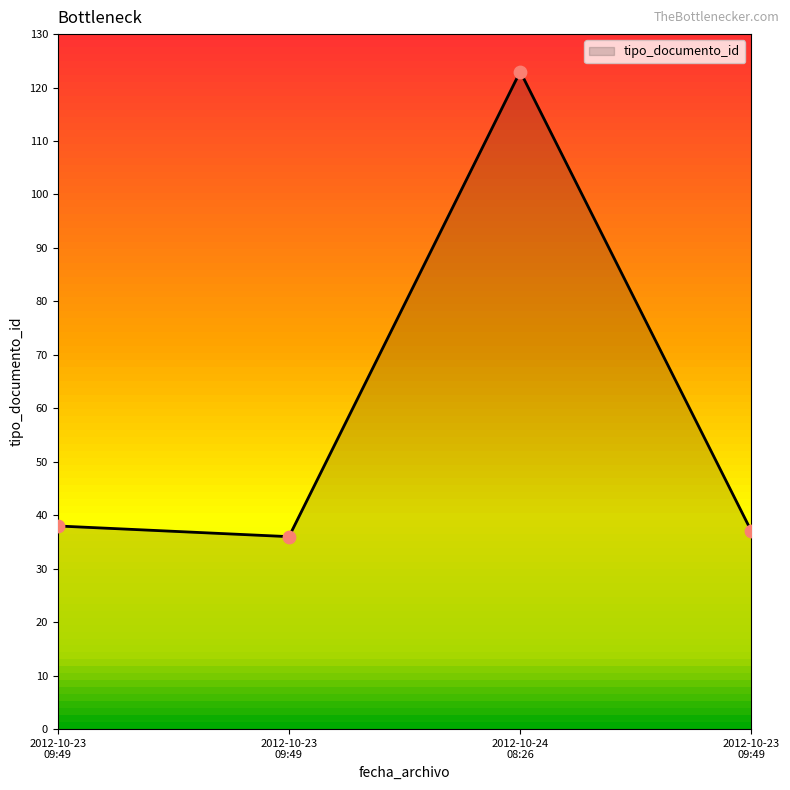

Count the number of categories in the chart.

4